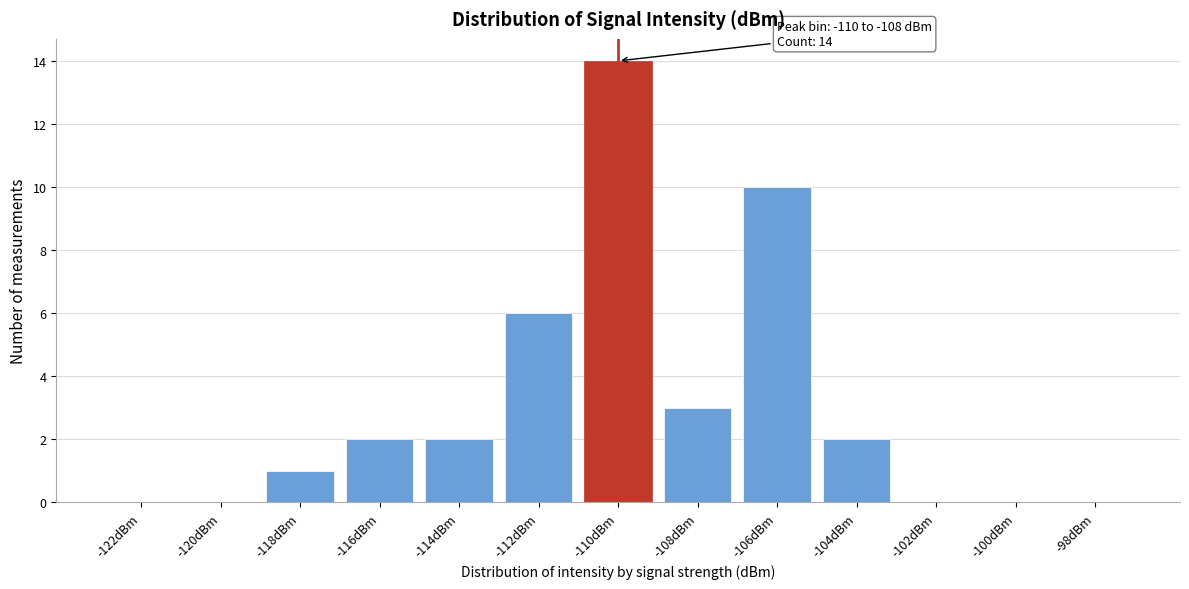

Reading right to left, what are all the values shown in this chart?

-98dBm=0	-100dBm=0	-102dBm=0	-104dBm=2	-106dBm=10	-108dBm=3	-110dBm=14	-112dBm=6	-114dBm=2	-116dBm=2	-118dBm=1	-120dBm=0	-122dBm=0